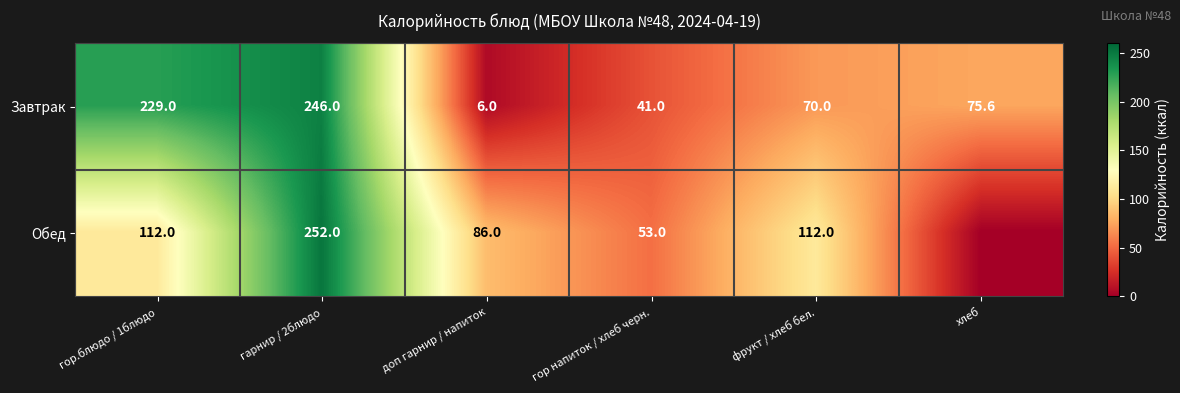

At how many categories does at least one series exceed 45?

6